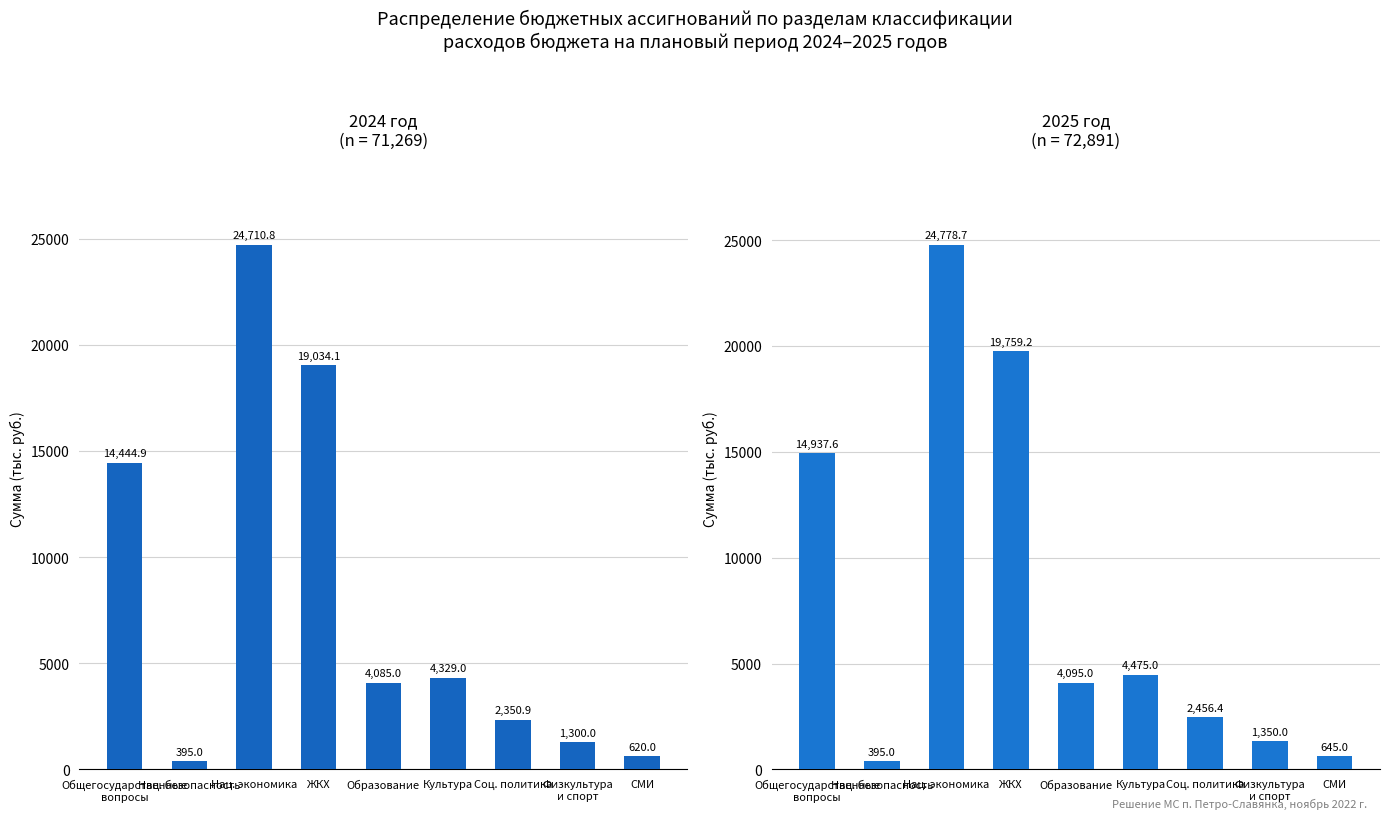

The 2024 год series shows 6230.2 at Культура. True or false?

False